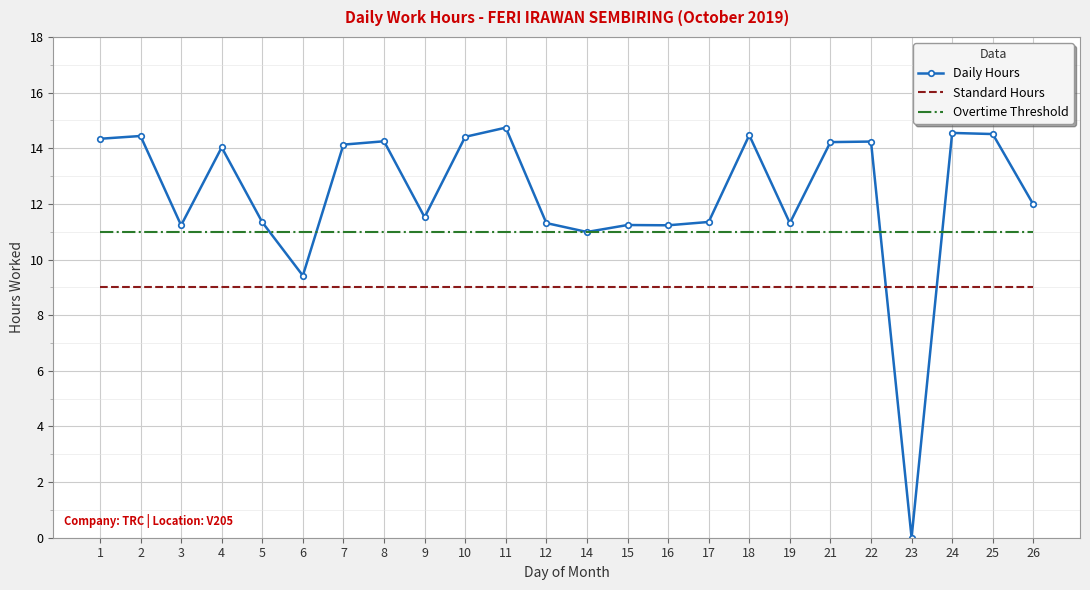

Is it true that Overtime Threshold equals 17.7 at 9?

False